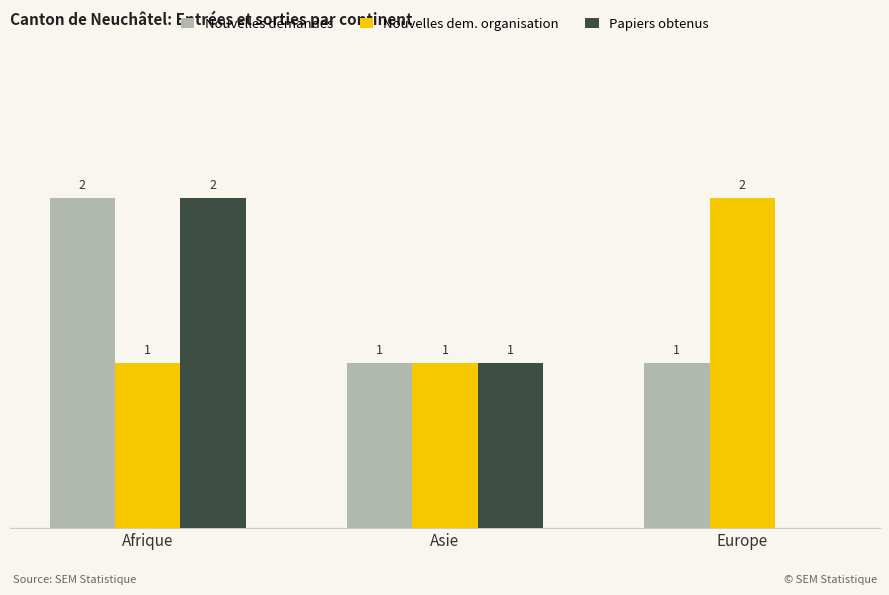

Which category has the highest value in the Nouvelles demandes series?

Afrique